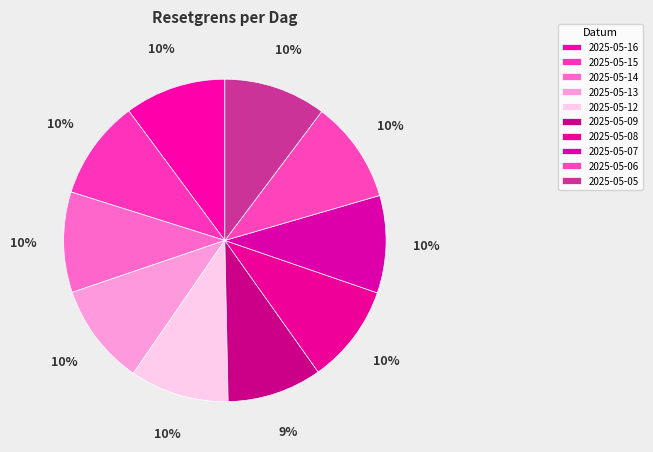

To the nearest percent, what is the combined percentage of 2025-05-05 and 2025-05-08?

20%